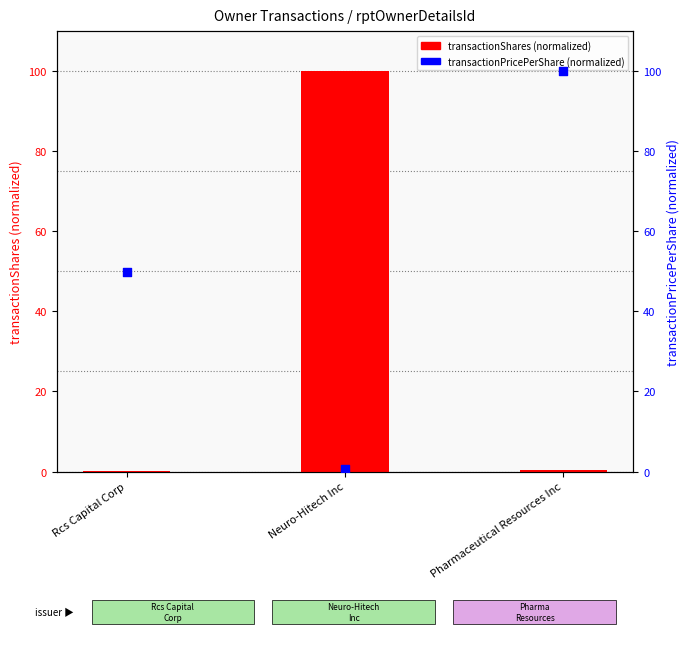

Which series has the widest spread of Y values?

transactionShares (normalized)